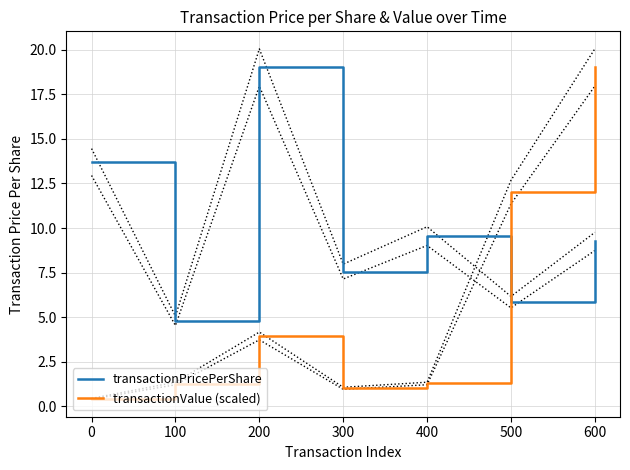

What is the average value of the transactionValue (scaled) series?

5.6